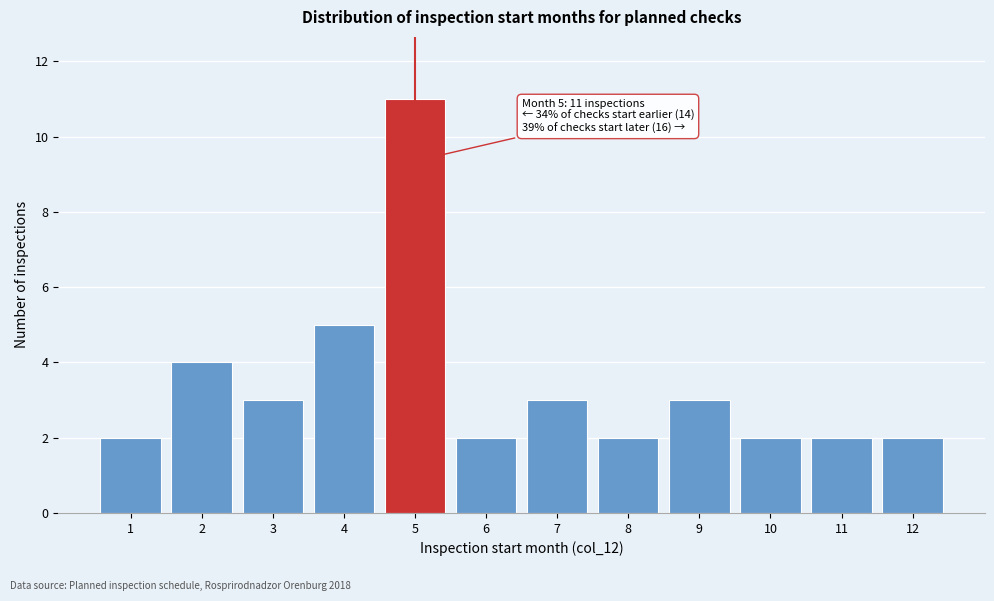

Which range on the x-axis has the tallest bar?

4.5 to 5.5